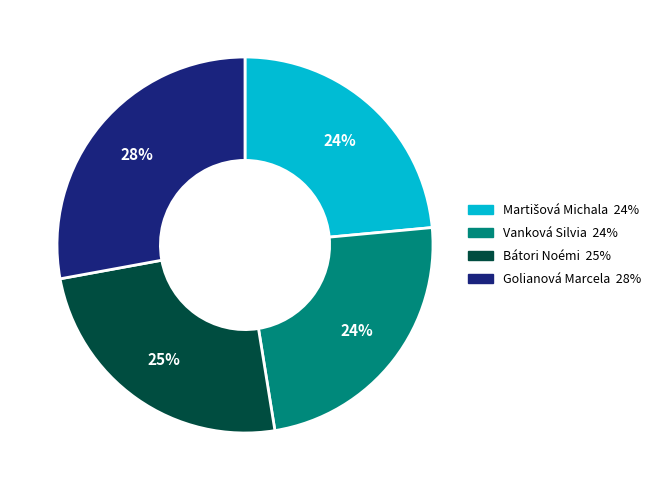

How many slices are in this pie chart?

4